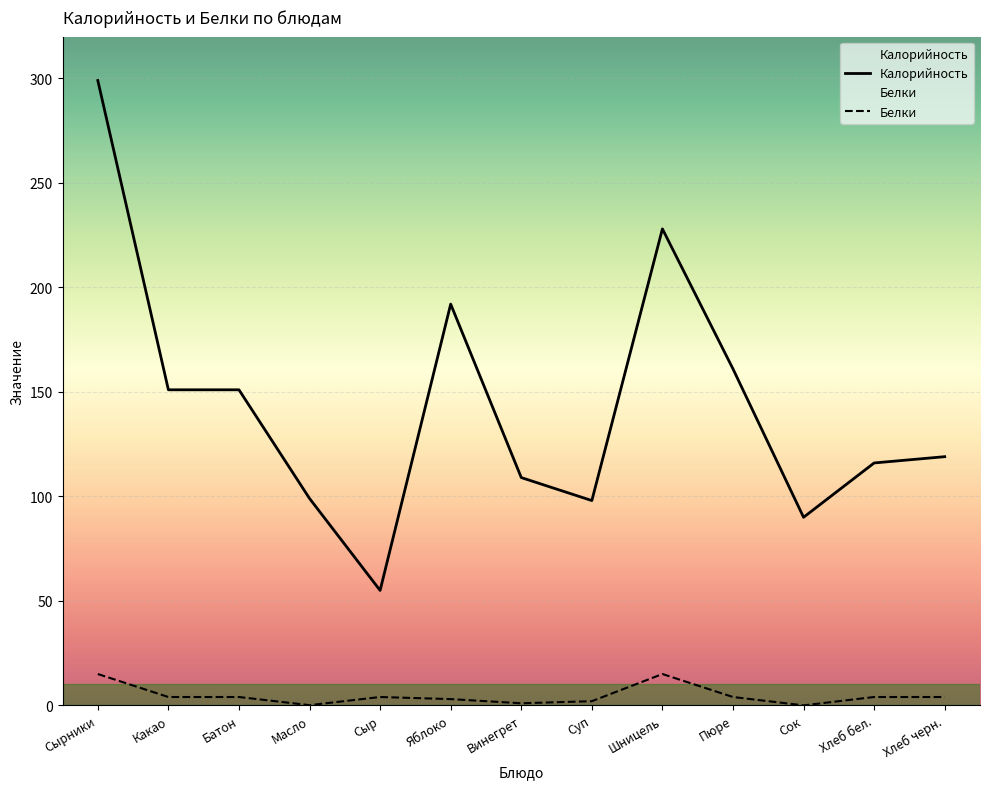

At how many categories does at least one series exceed 234?

1